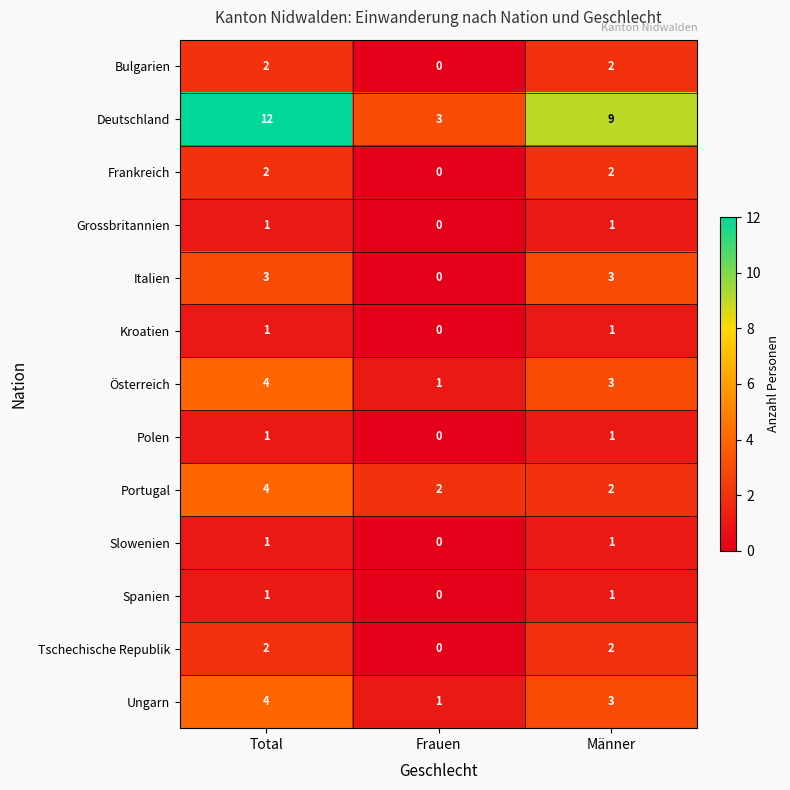

Is the value of Ungarn at Männer greater than the value of Spanien at Männer?

Yes